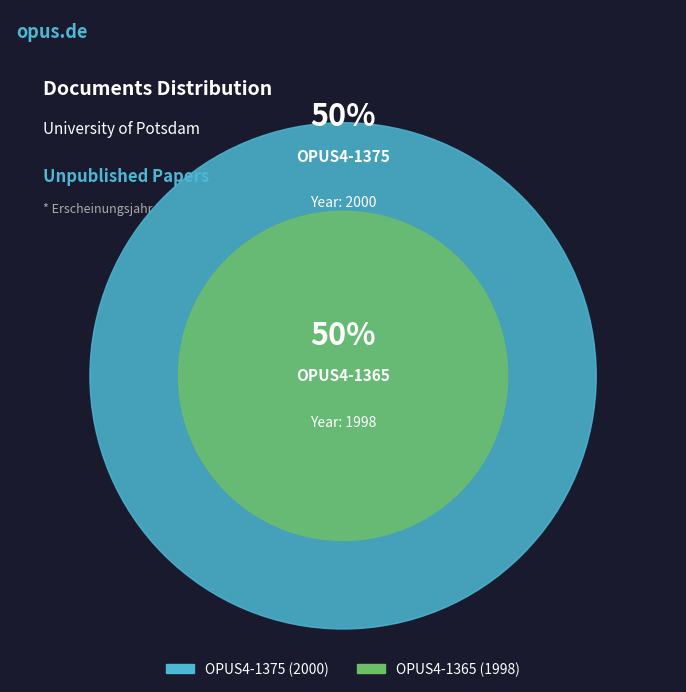

Combined, what portion of the pie is OPUS4-1365 and OPUS4-1375?

100.0%